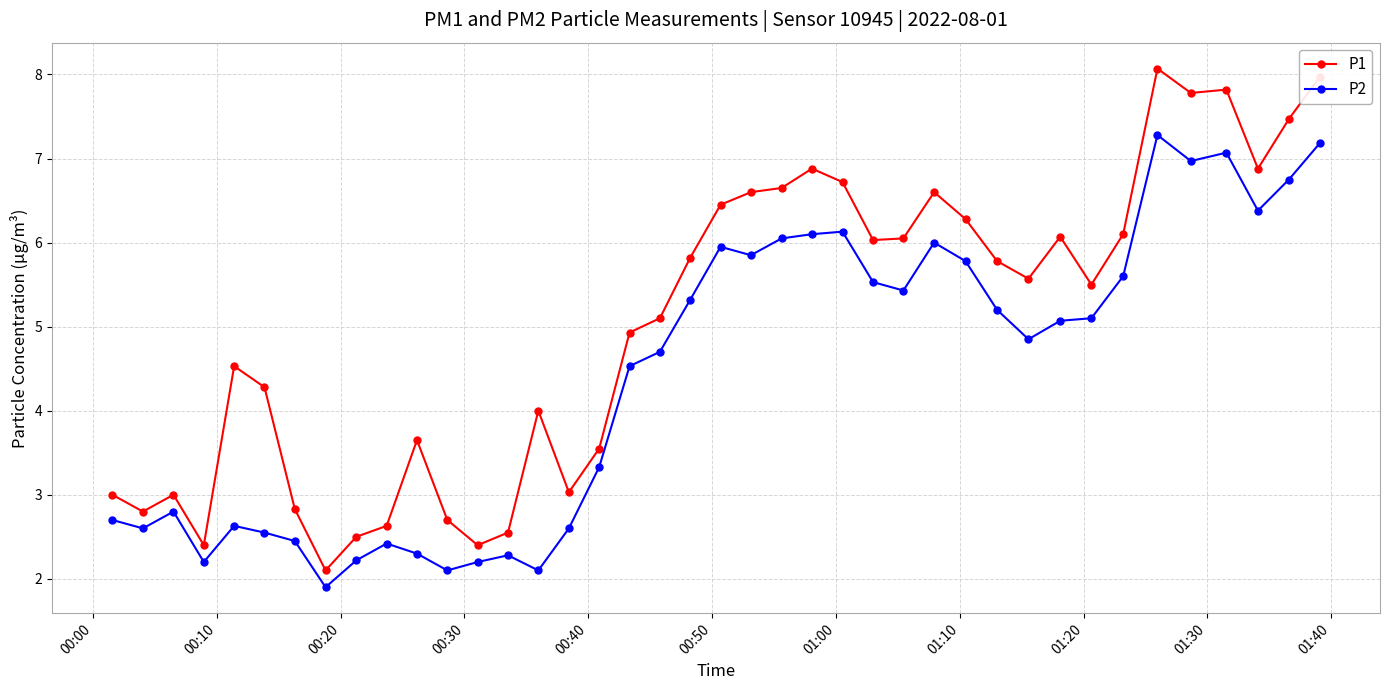

What is the difference between the maximum and minimum values in the P1 series?

6.0